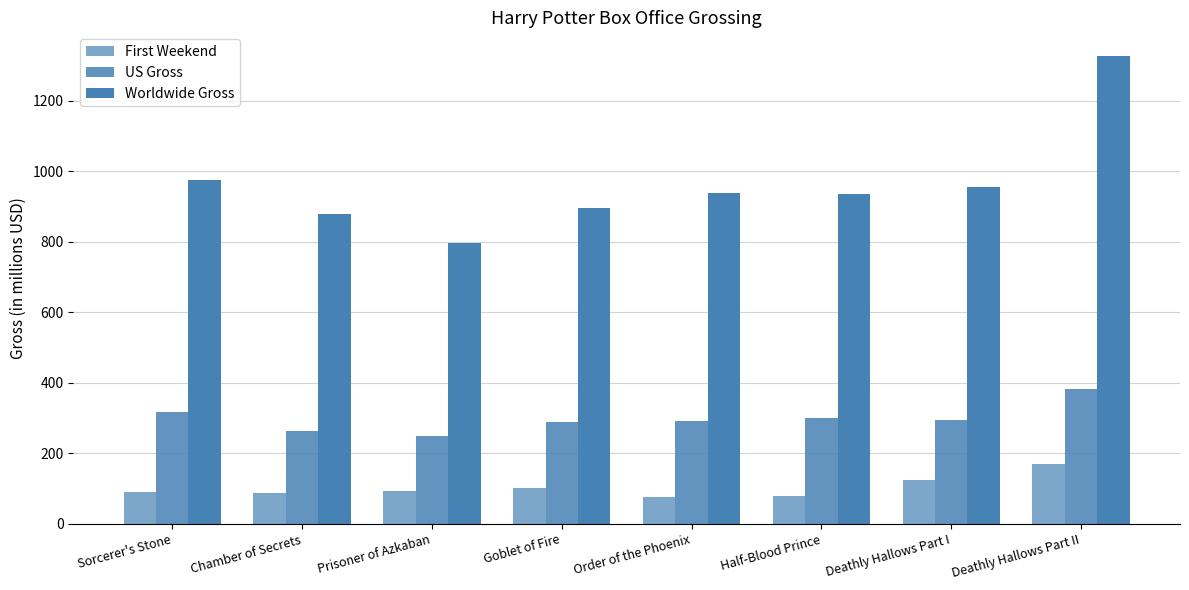

How many distinct data groups are displayed?

3